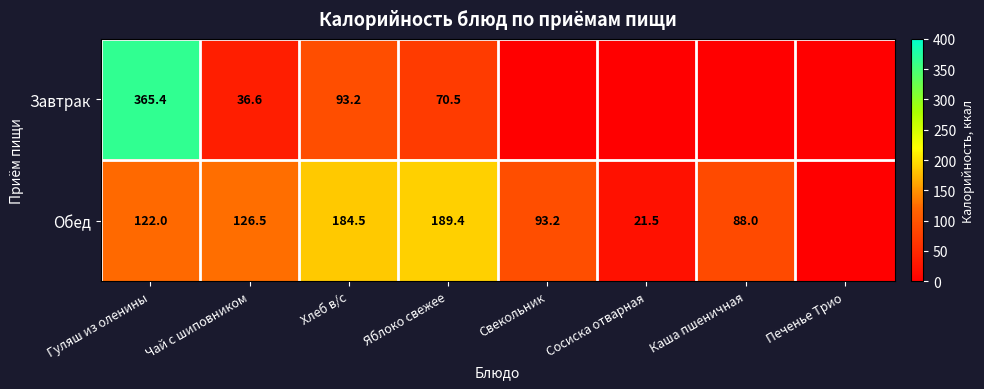

The value of Обед at Гуляш из оленины is 46.9. True or false?

False